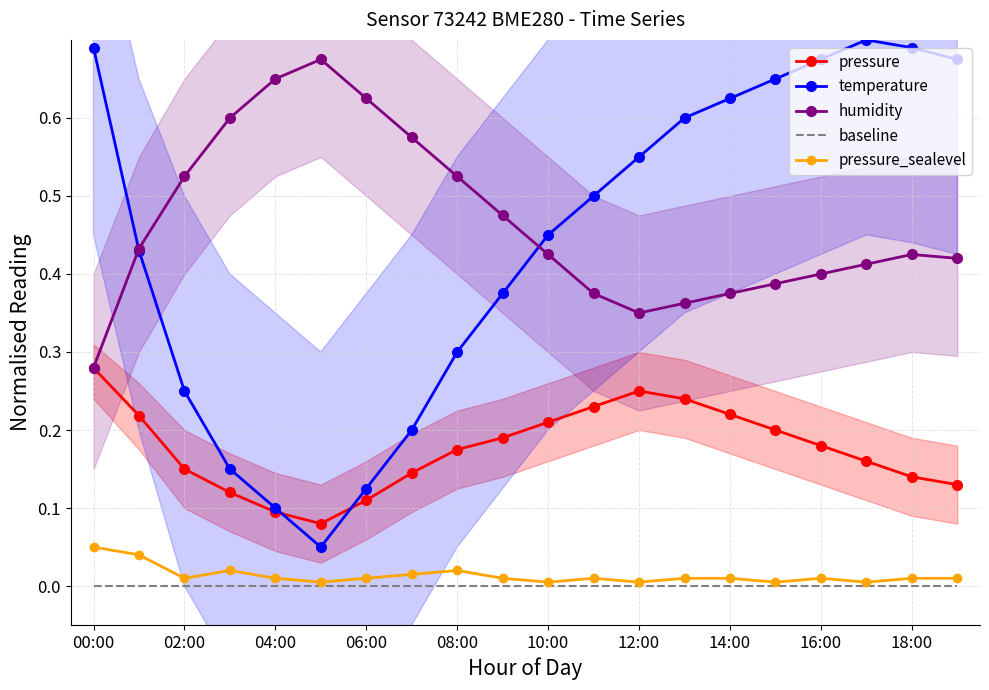

At which category does the chart reach its peak across all series?

17